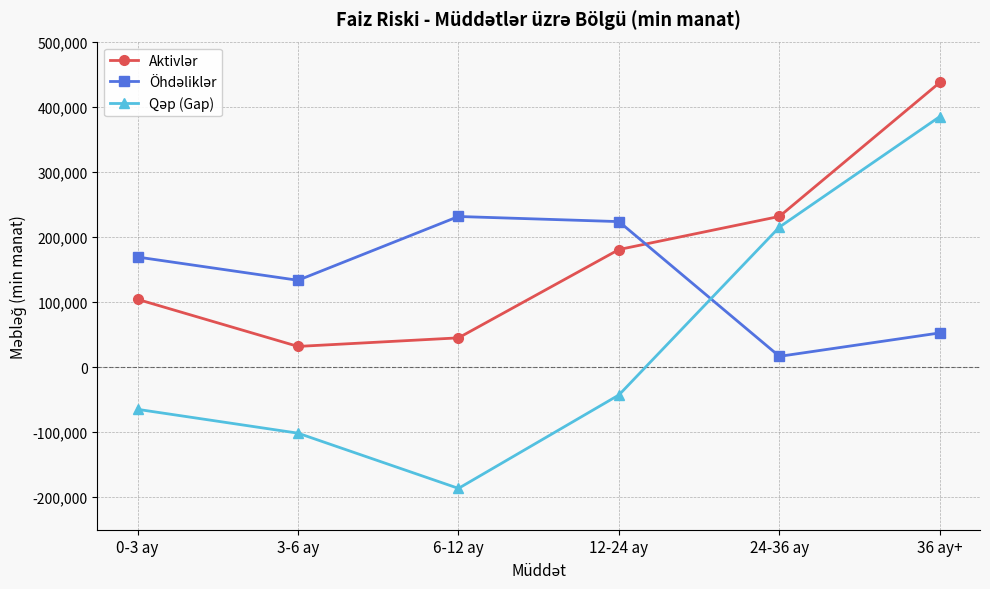

At which category does the chart reach its peak across all series?

36 ay+